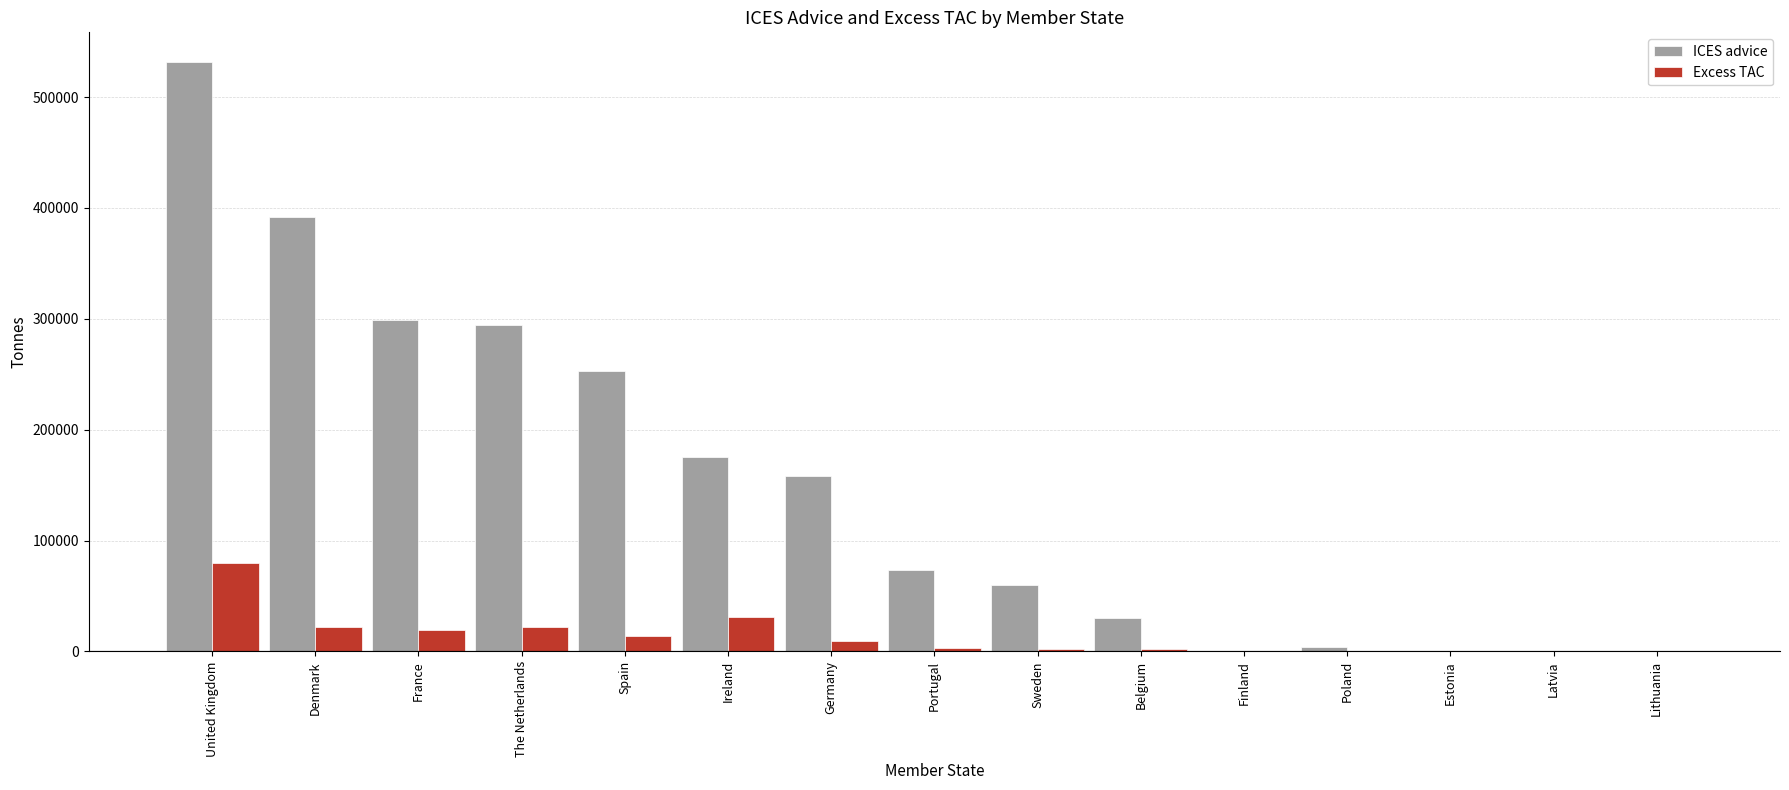

Does the chart contain stacked bars?

No